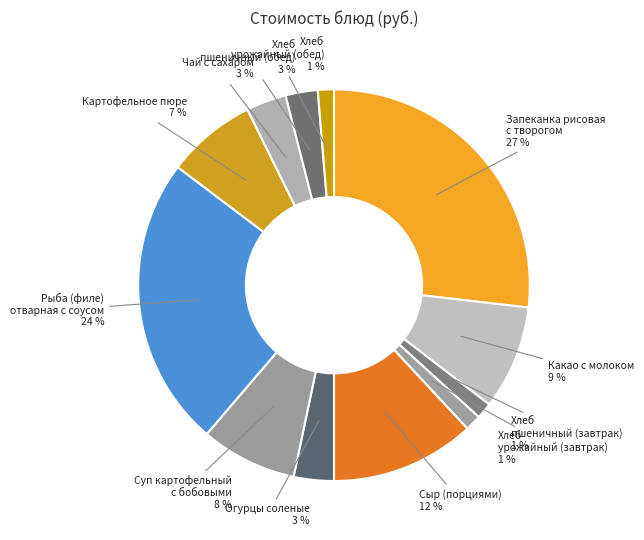

Is Картофельное пюре the majority of the pie?

No